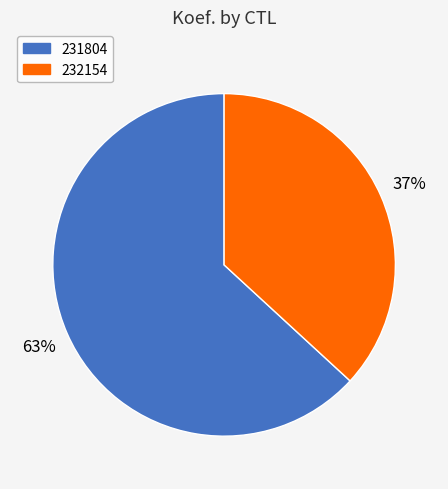

Rank the categories by value from highest to lowest.

231804, 232154